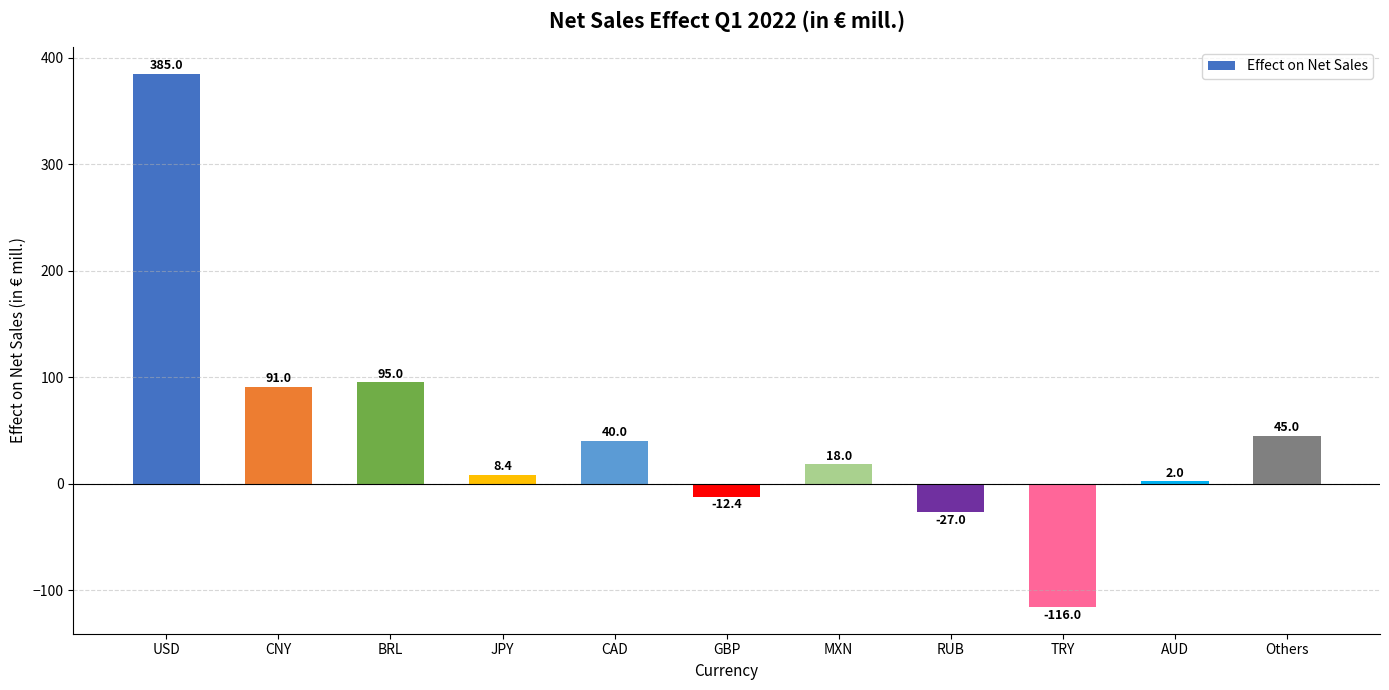

The chart shows a value of 95.0 at BRL. True or false?

True